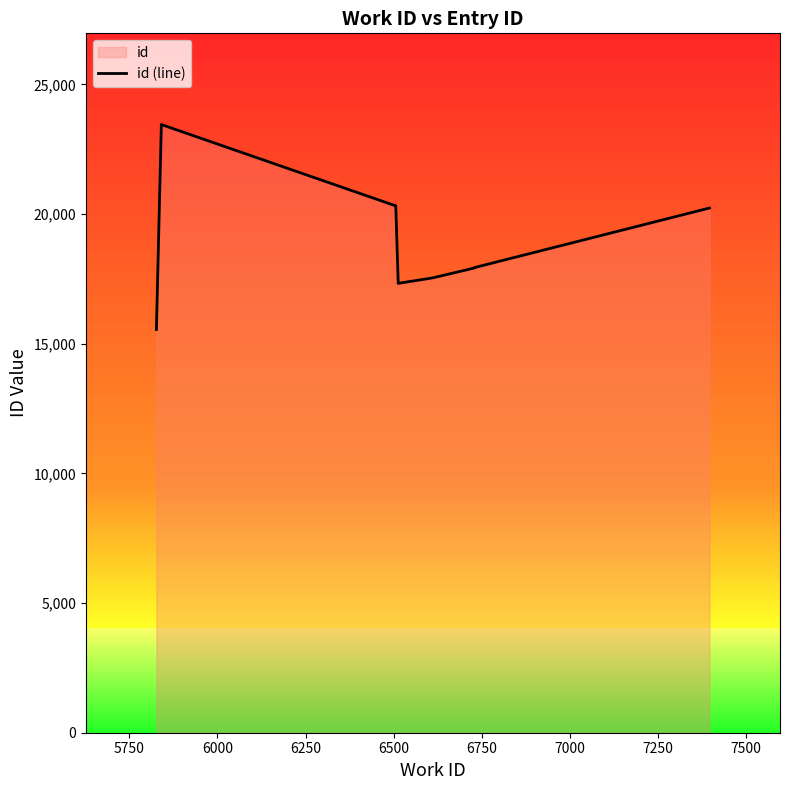

How many lines are shown in the chart?

1